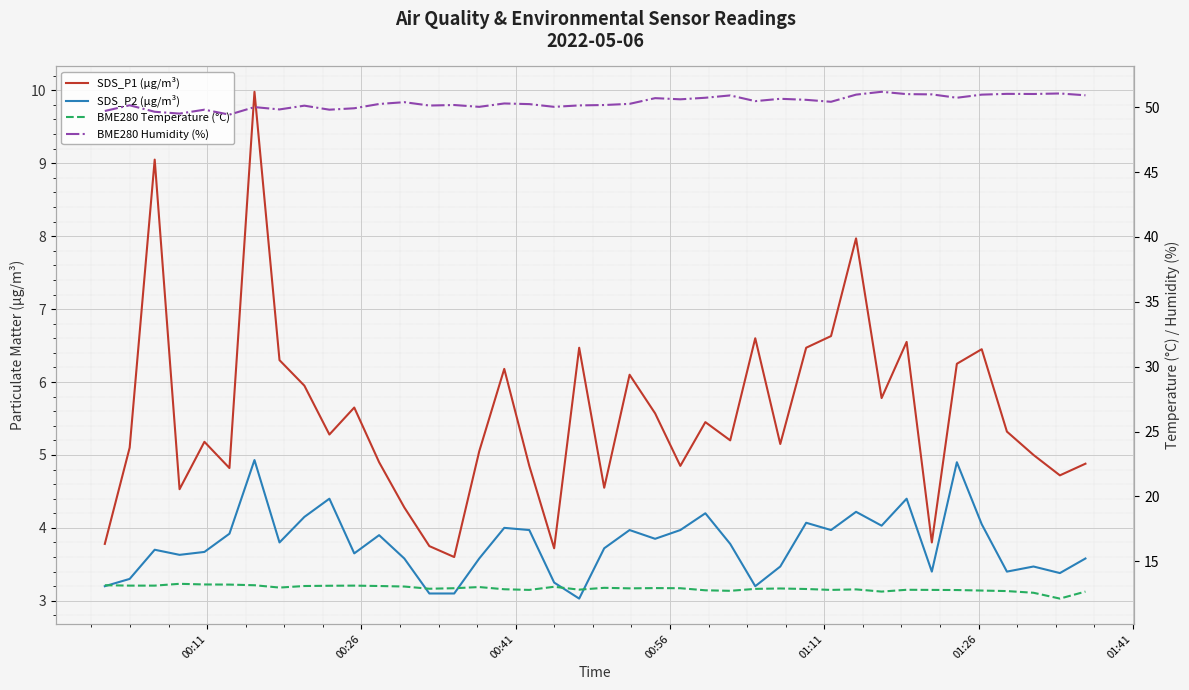

How many values in the SDS_P1 (µg/m³) series are below 5?

14